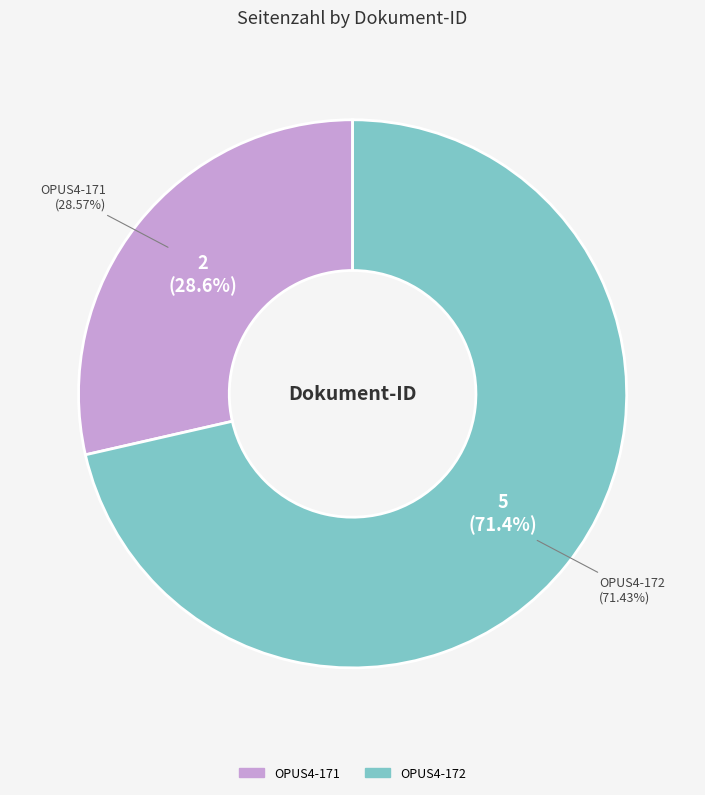

Is it true that OPUS4-172 is 71% of the pie?

True